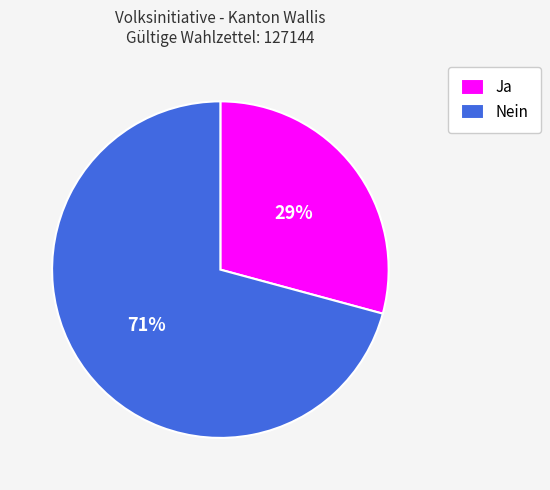

What percentage is the Ja slice, to the nearest percent?

29%